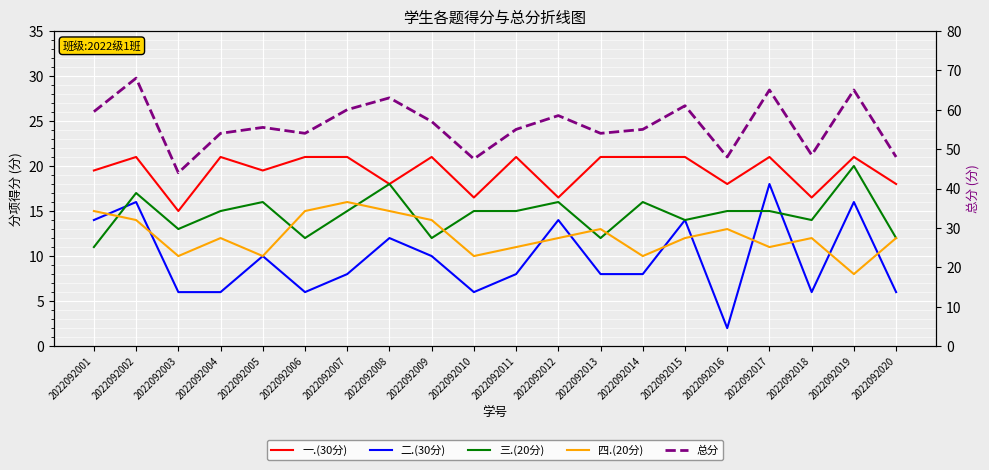

How many distinct data groups are displayed?

5